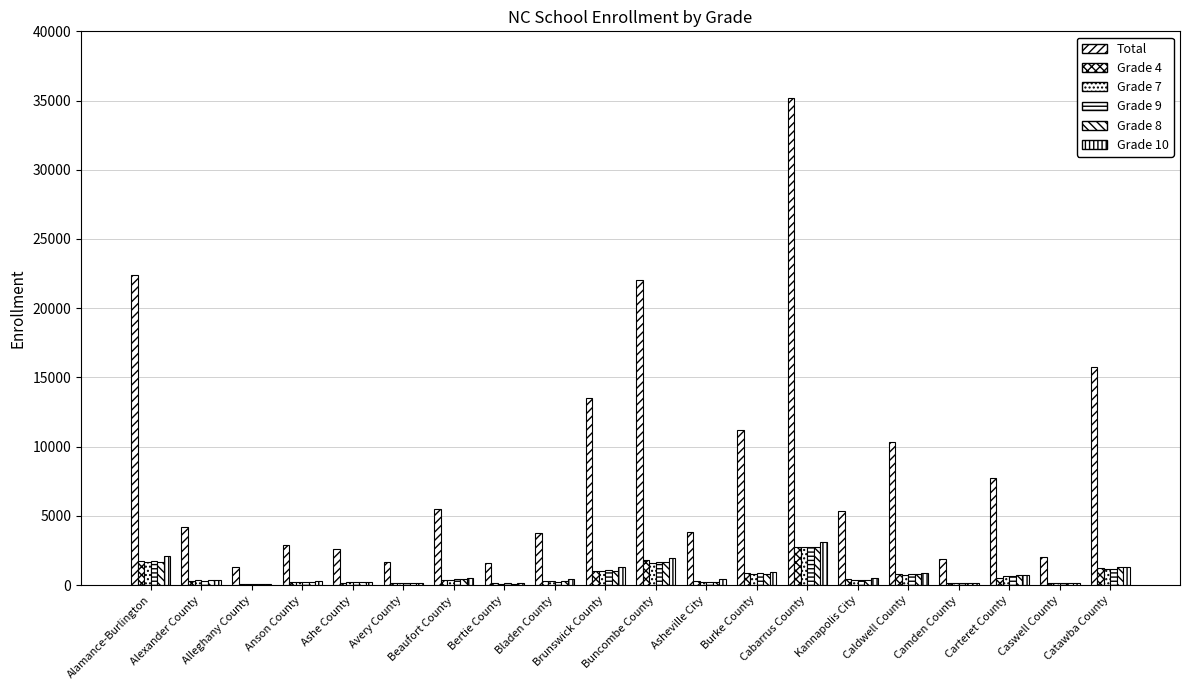

Reading left to right, extract all data points from this chart.

Total: Alamance-Burlington=22368	Alexander County=4201	Alleghany County=1279	Anson County=2893	Ashe County=2573	Avery County=1694	Beaufort County=5465	Bertie County=1611	Bladen County=3783	Brunswick County=13508	Buncombe County=22052	Asheville City=3824	Burke County=11206	Cabarrus County=35169	Kannapolis City=5362	Caldwell County=10331	Camden County=1914	Carteret County=7750	Caswell County=2033	Catawba County=15762
Grade 4: Alamance-Burlington=1730	Alexander County=312	Alleghany County=106	Anson County=231	Ashe County=180	Avery County=163	Beaufort County=376	Bertie County=137	Bladen County=266	Brunswick County=1008	Buncombe County=1805	Asheville City=306	Burke County=858	Cabarrus County=2735	Kannapolis City=424	Caldwell County=782	Camden County=162	Carteret County=519	Caswell County=152	Catawba County=1216
Grade 7: Alamance-Burlington=1647	Alexander County=338	Alleghany County=100	Anson County=218	Ashe County=211	Avery County=119	Beaufort County=398	Bertie County=110	Bladen County=266	Brunswick County=998	Buncombe County=1607	Asheville City=207	Burke County=805	Cabarrus County=2742	Kannapolis City=359	Caldwell County=757	Camden County=155	Carteret County=648	Caswell County=142	Catawba County=1175
Grade 9: Alamance-Burlington=1725	Alexander County=305	Alleghany County=101	Anson County=202	Ashe County=193	Avery County=129	Beaufort County=467	Bertie County=131	Bladen County=240	Brunswick County=1062	Buncombe County=1690	Asheville City=213	Burke County=863	Cabarrus County=2749	Kannapolis City=398	Caldwell County=774	Camden County=158	Carteret County=664	Caswell County=139	Catawba County=1195
Grade 8: Alamance-Burlington=1685	Alexander County=338	Alleghany County=98	Anson County=212	Ashe County=208	Avery County=136	Beaufort County=441	Bertie County=111	Bladen County=265	Brunswick County=1022	Buncombe County=1641	Asheville City=247	Burke County=795	Cabarrus County=2744	Kannapolis City=382	Caldwell County=772	Camden County=145	Carteret County=697	Caswell County=146	Catawba County=1274
Grade 10: Alamance-Burlington=2091	Alexander County=379	Alleghany County=112	Anson County=298	Ashe County=239	Avery County=131	Beaufort County=496	Bertie County=148	Bladen County=409	Brunswick County=1293	Buncombe County=1930	Asheville City=404	Burke County=930	Cabarrus County=3096	Kannapolis City=494	Caldwell County=895	Camden County=158	Carteret County=732	Caswell County=157	Catawba County=1302